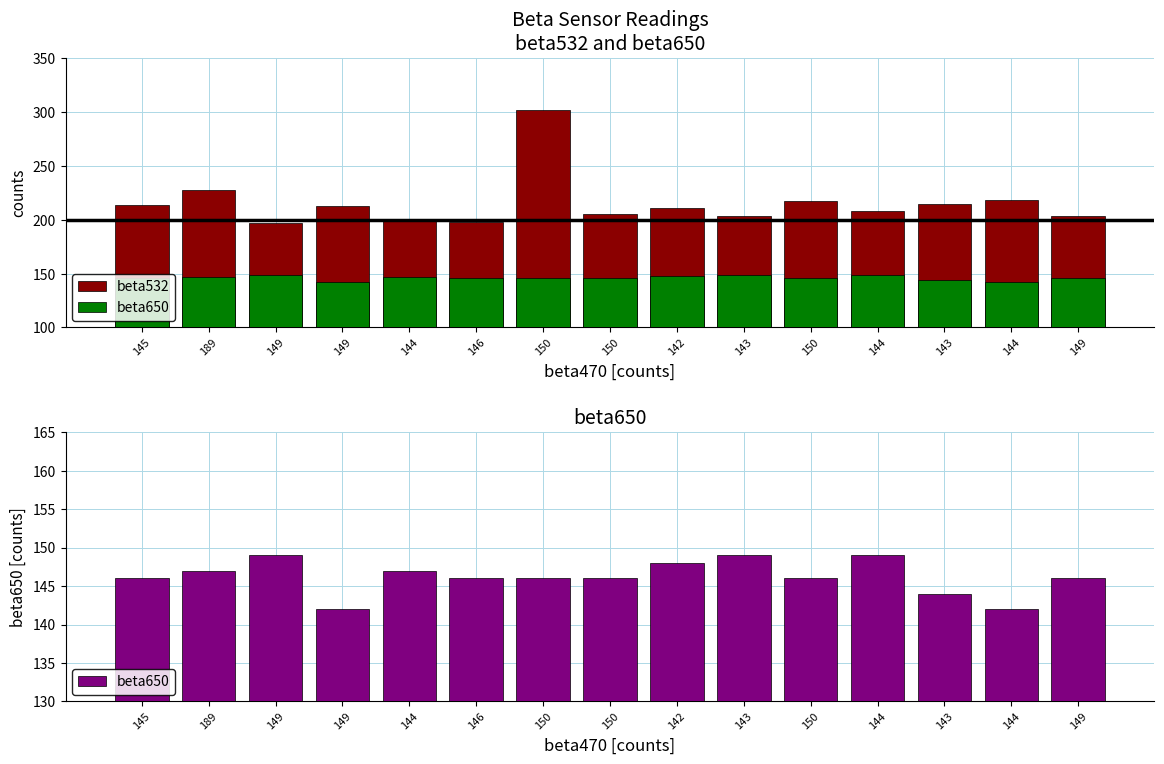

Reading left to right, extract all data points from this chart.

beta532: 214	228	197	213	199	198	302	205	211	203	217	208	215	218	203
beta650: 146	147	149	142	147	146	146	146	148	149	146	149	144	142	146